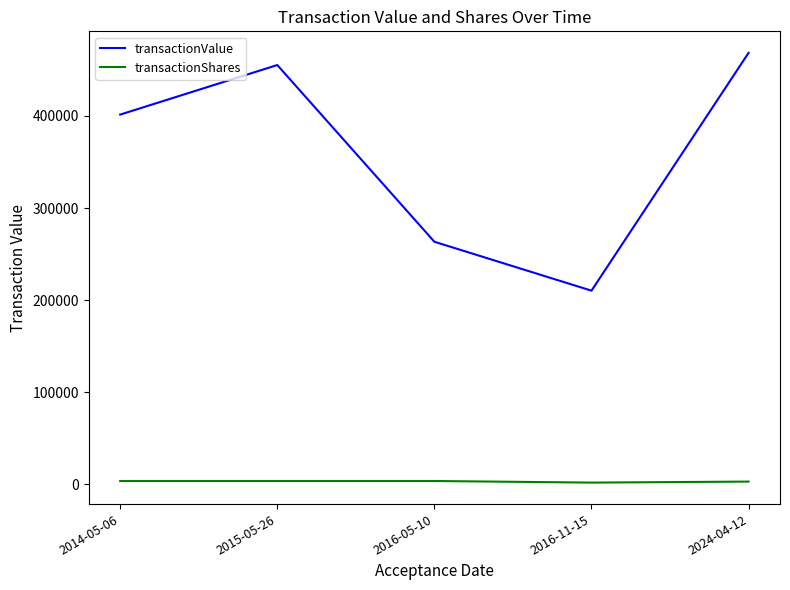

Between 2014-05-06 and 2024-04-12, which series saw the biggest shift?

transactionValue